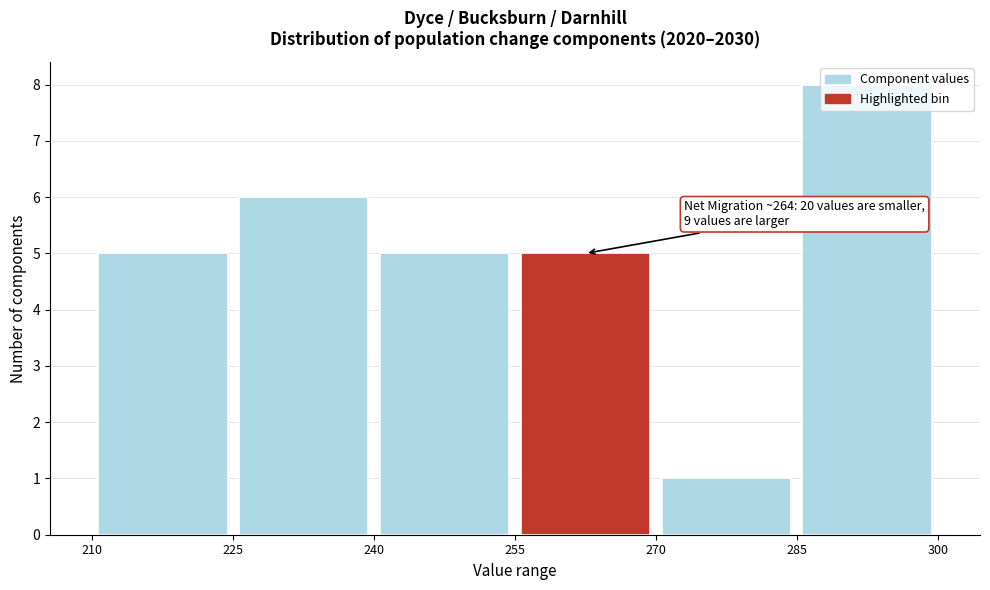

Over which range of the x-axis is the bar tallest?

285 to 300